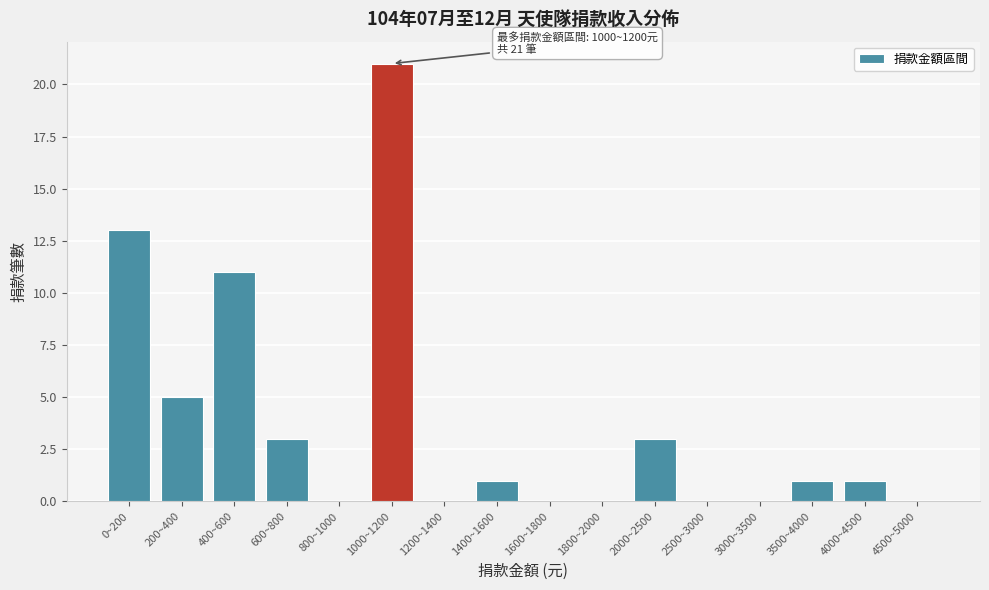

Reading left to right, what are all the values shown in this chart?

0~200=13	200~400=5	400~600=11	600~800=3	800~1000=0	1000~1200=21	1200~1400=0	1400~1600=1	1600~1800=0	1800~2000=0	2000~2500=3	2500~3000=0	3000~3500=0	3500~4000=1	4000~4500=1	4500~5000=0